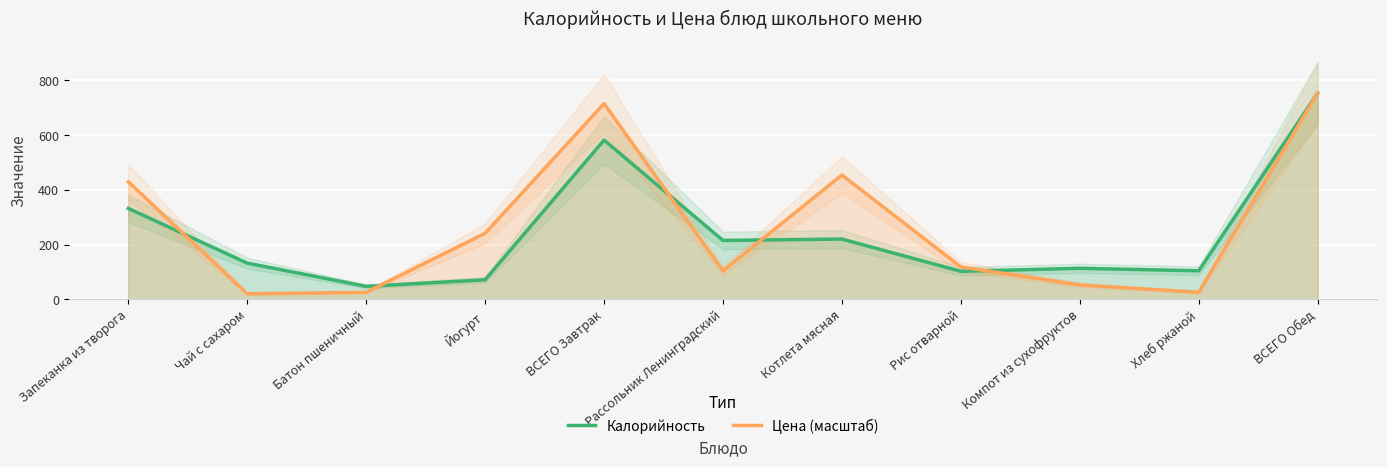

Which category has the highest value in the Калорийность series?

ВСЕГО Обед